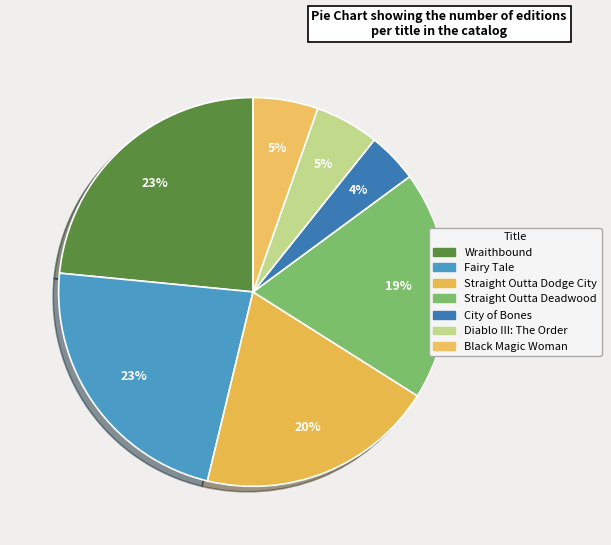

True or false: Straight Outta Dodge City accounts for 20% of the total.

True